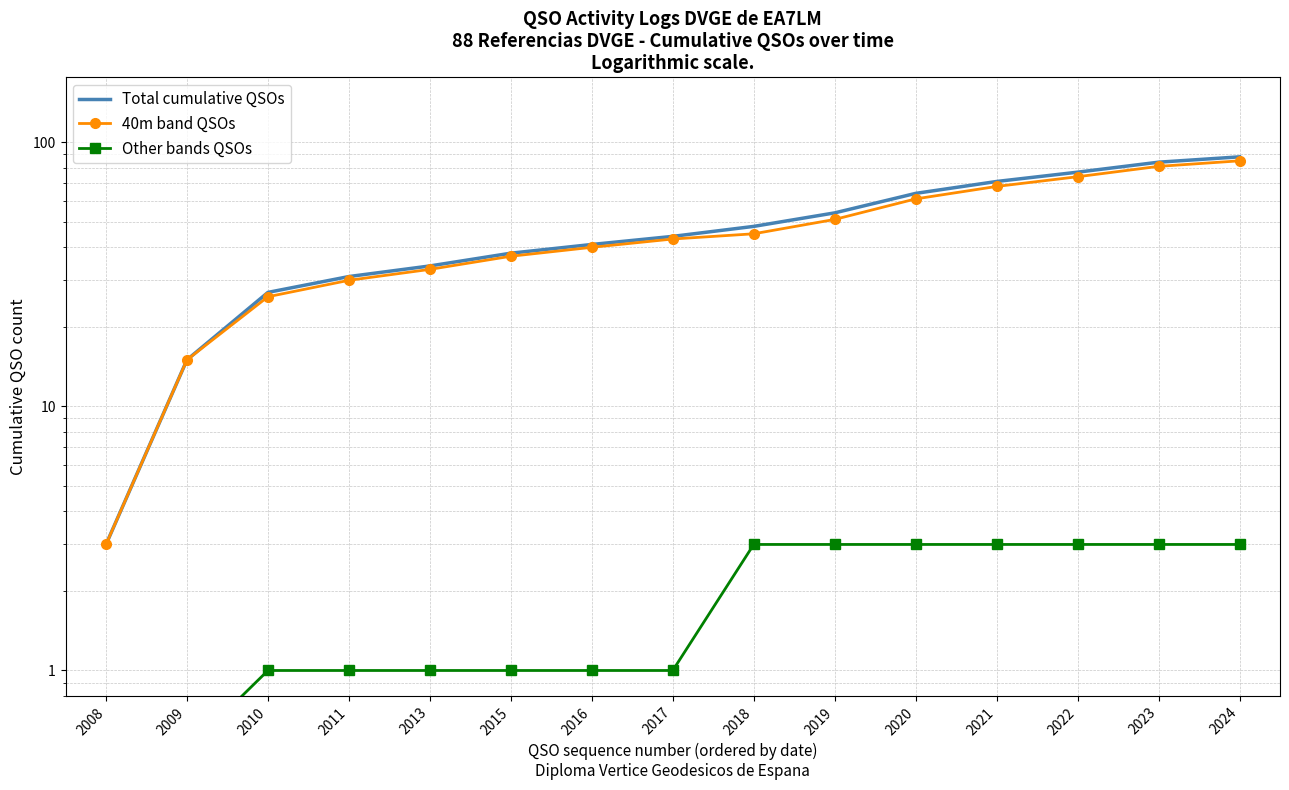

What is the difference between the highest and lowest values at 2020?

61.0